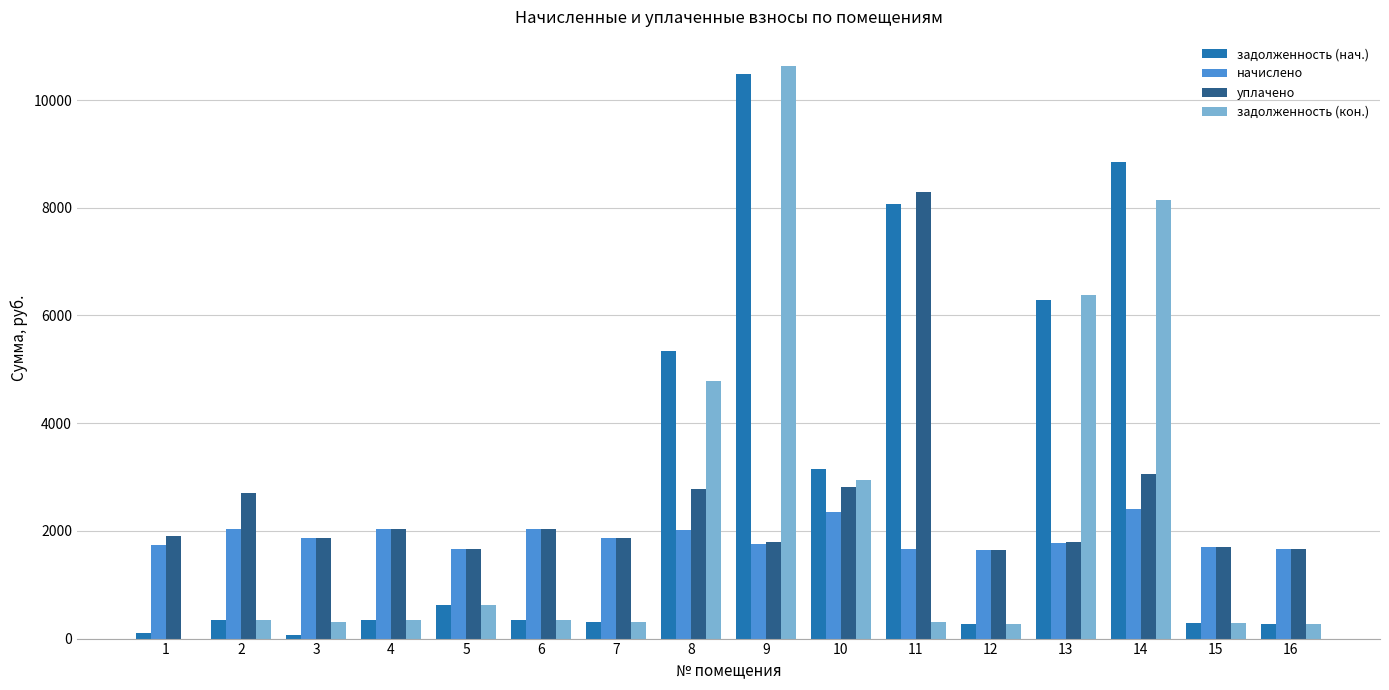

Which series has the largest range (max minus min)?

задолженность (кон.)